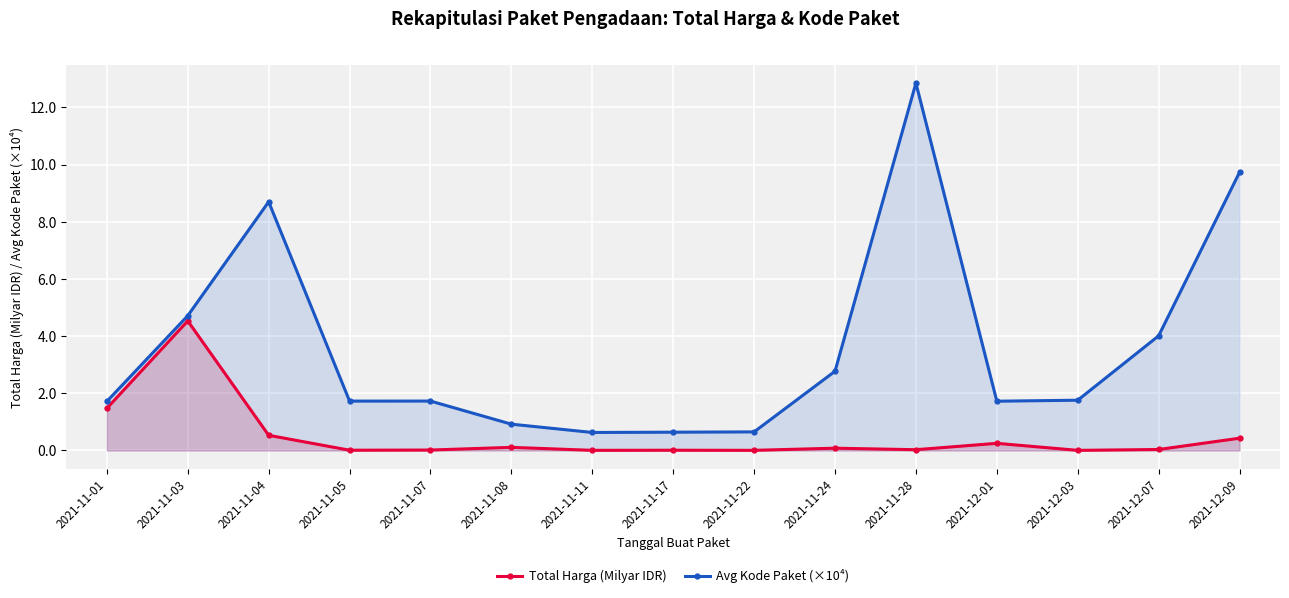

Where is the first local maximum for Avg Kode Paket (×10⁴)?

2021-11-04